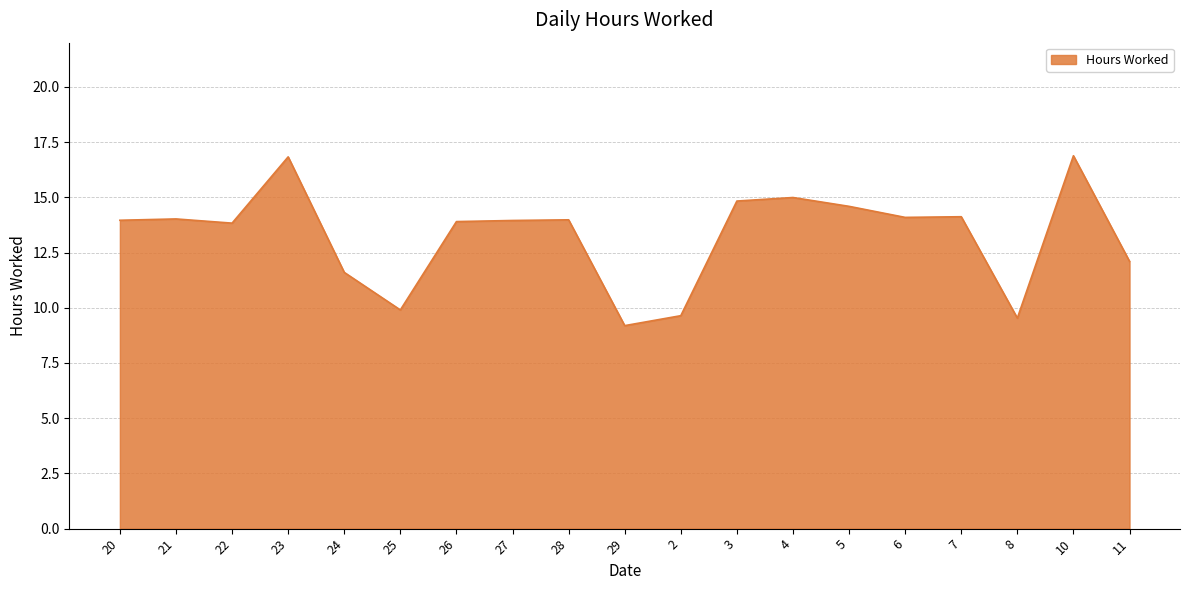

Does the chart have visible grid lines?

Yes